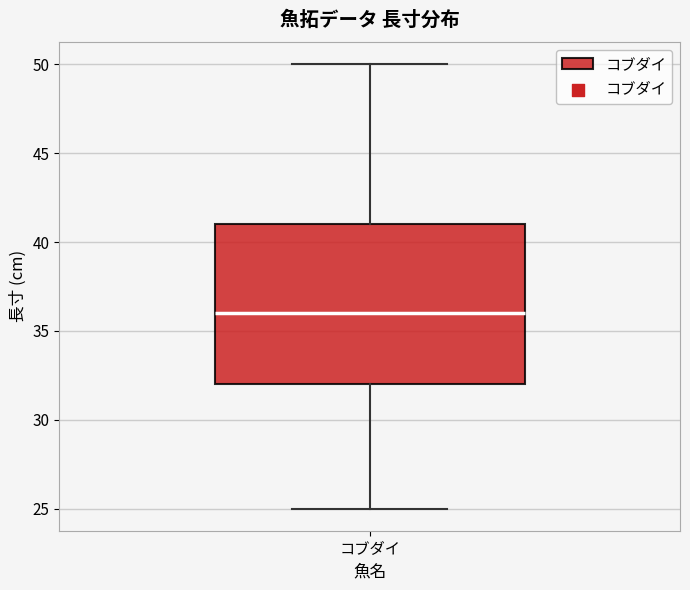

Transcribe this box plot: give where the median line is, the range the box spans, and where the two whiskers end, as read against the y-axis. The values are not printed on the chart, so give them approximately, as read against the axis.

median 36, box 32 to 41, whiskers 25 to 50